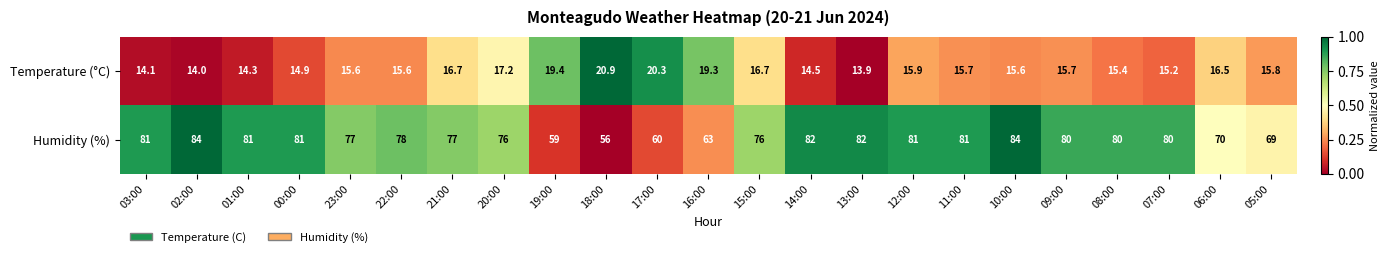

Rank the series by their average value, from lowest to highest.

Temperature (°C), Humidity (%)